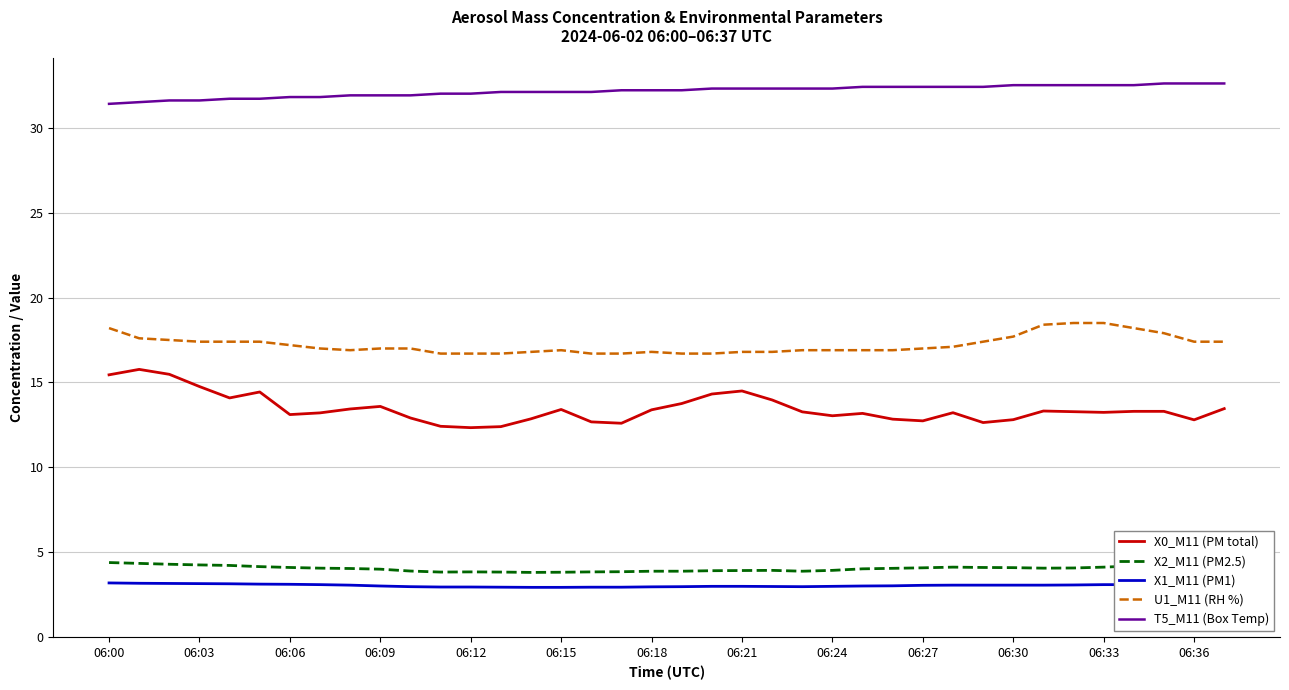

True or false: U1_M11 (RH %) and X0_M11 (PM total) cross at least once.

False